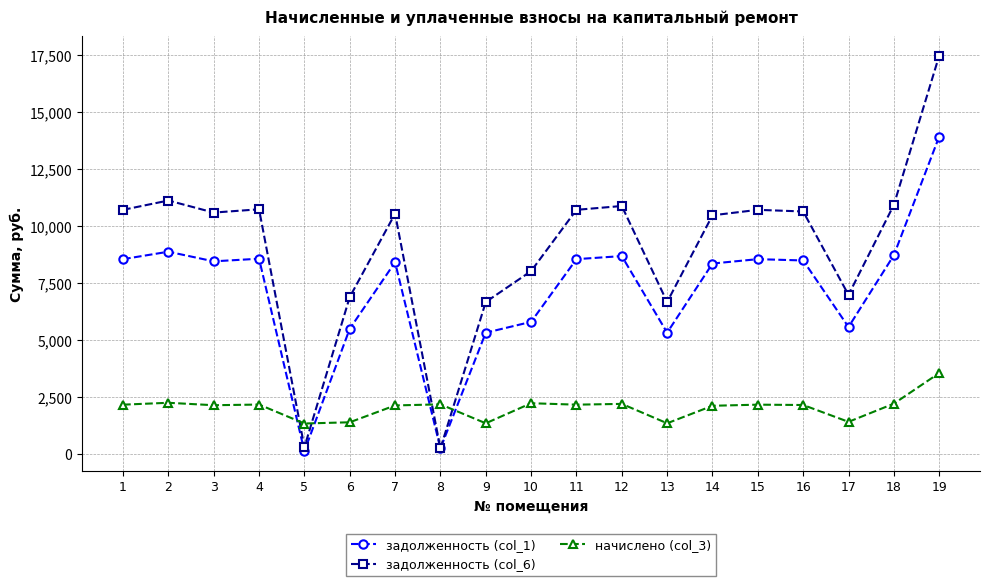

What is the sum of all задолженность (col_6) values?

171204.9